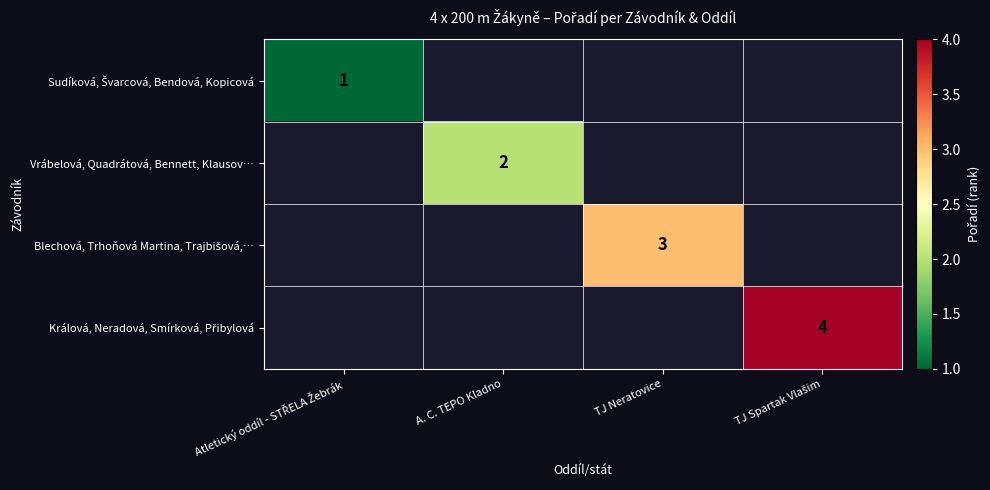

What is the minimum value shown in the chart?

1.0